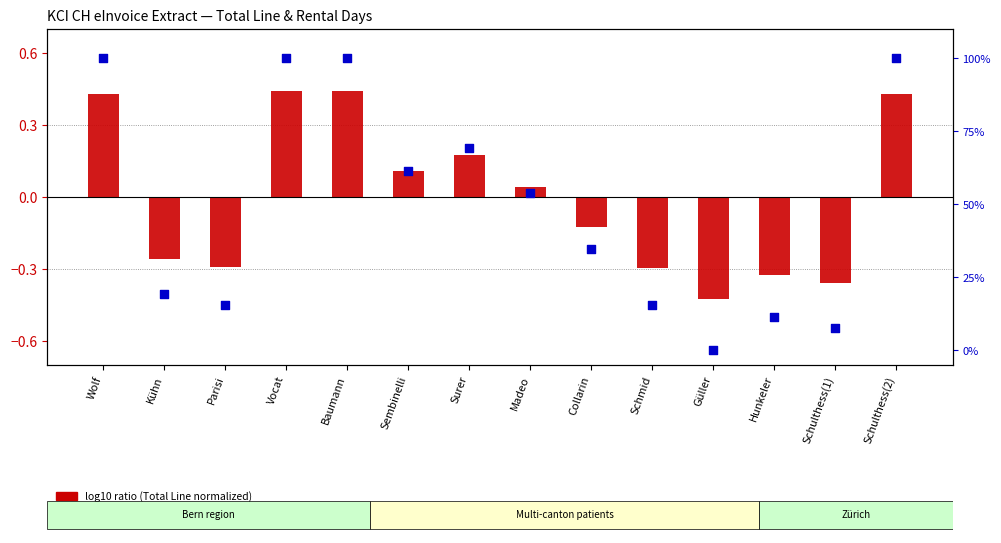

Which series contains the lowest Y value?

log10 ratio (Total Line normalized)